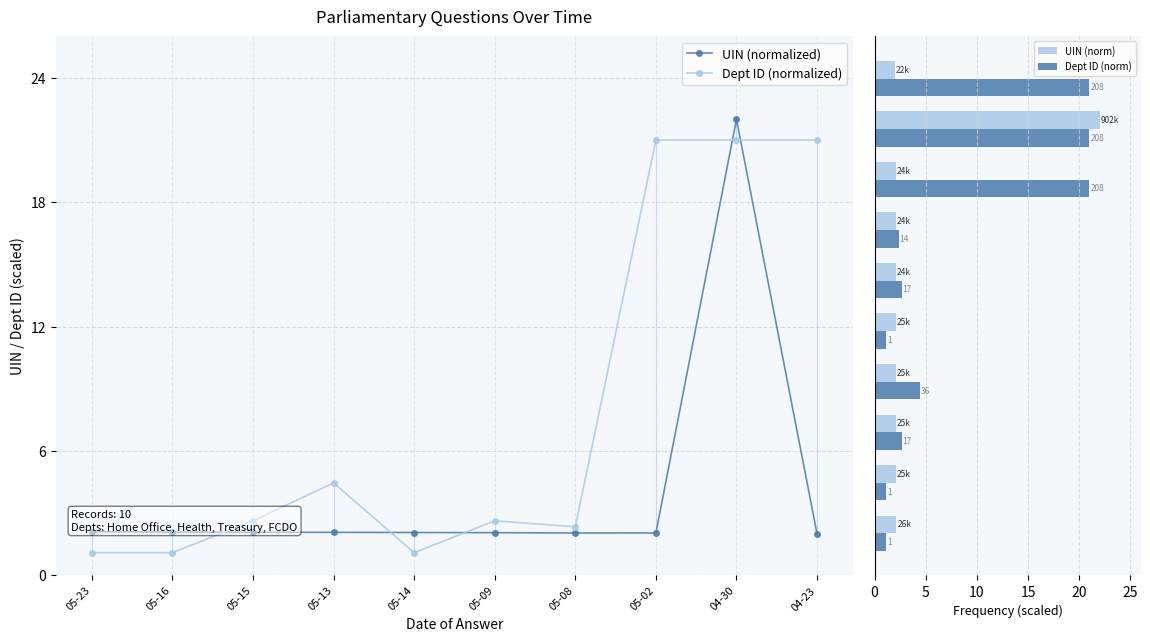

The value of UIN (norm) at 05-15 is 2.1. True or false?

True